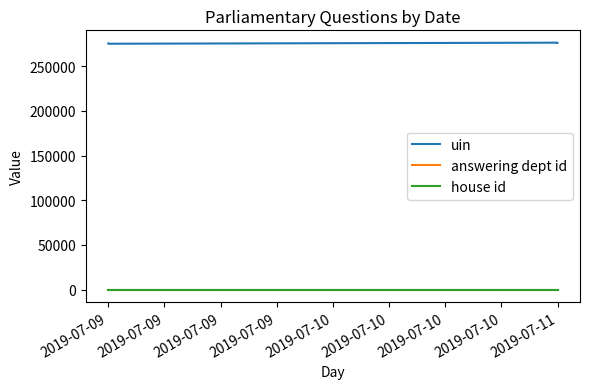

What is the value of the answering dept id point at the 1st from the left?

16